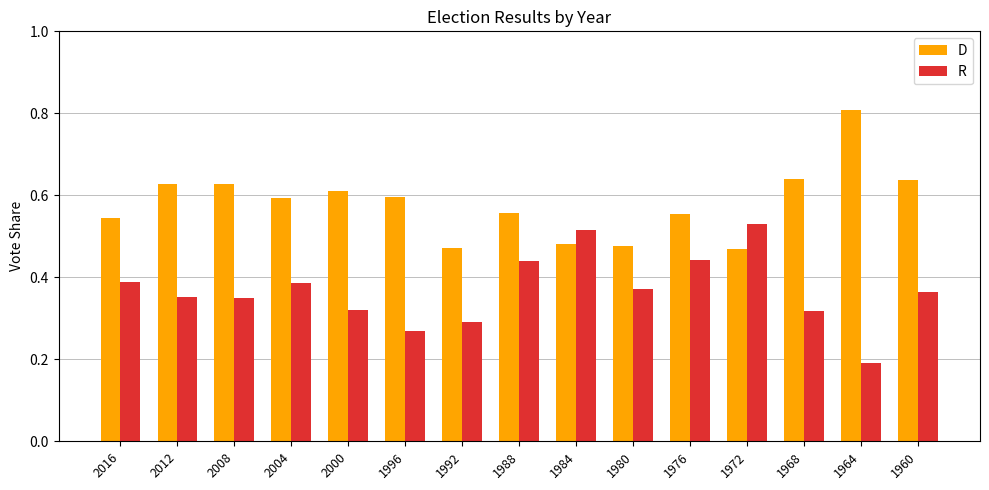

The value of D at 1968 is 0.6. True or false?

True